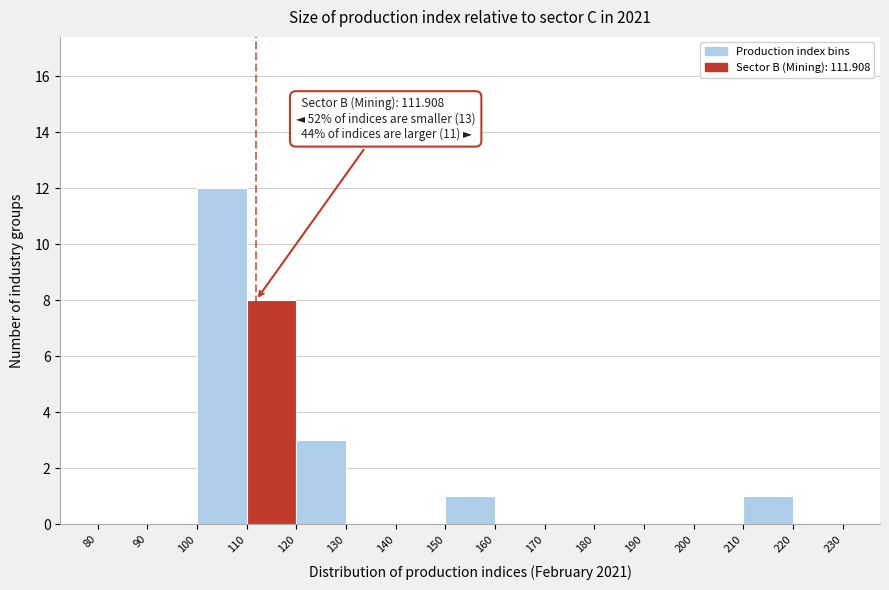

Which range on the x-axis has the tallest bar?

100 to 110